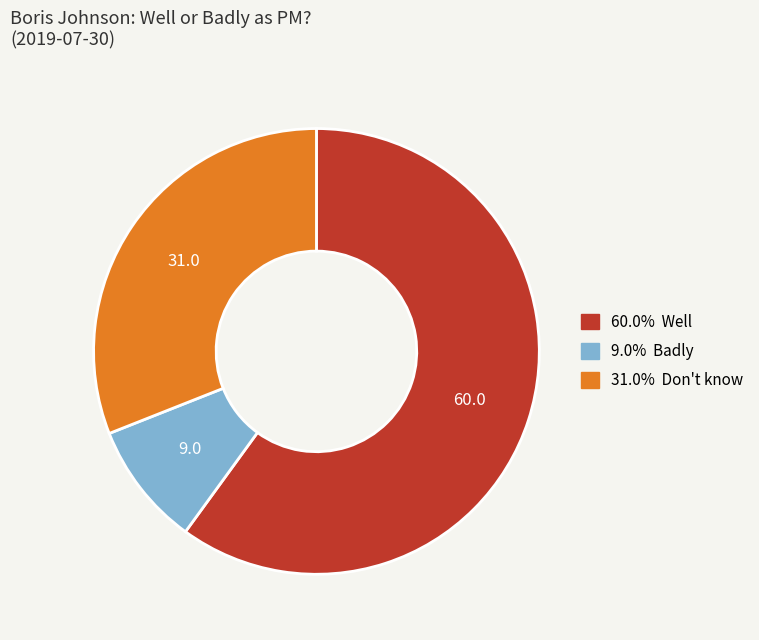

How many segments does this pie chart have?

3